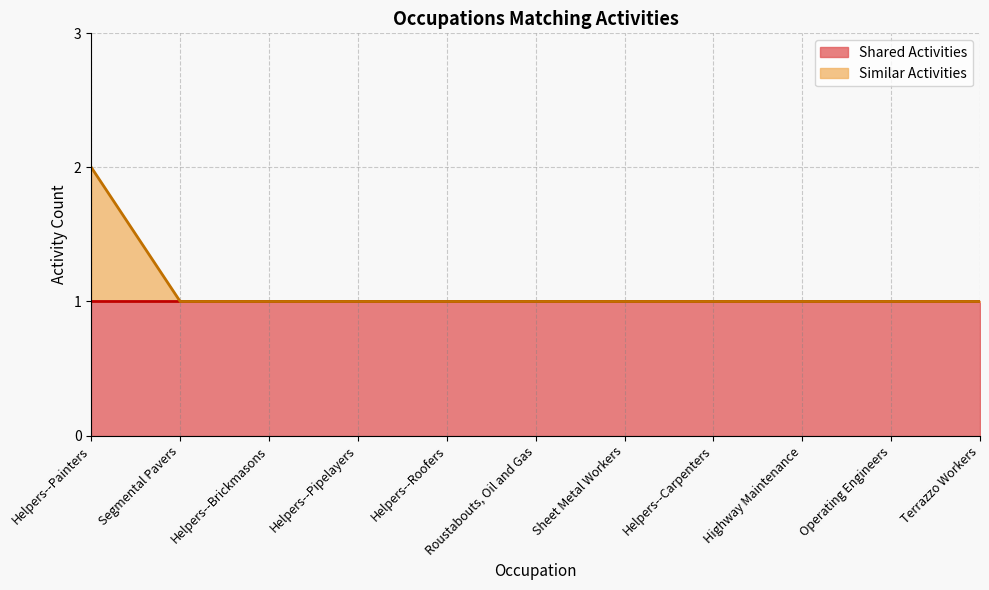

True or false: the data has more than 0 interior local peaks.

False